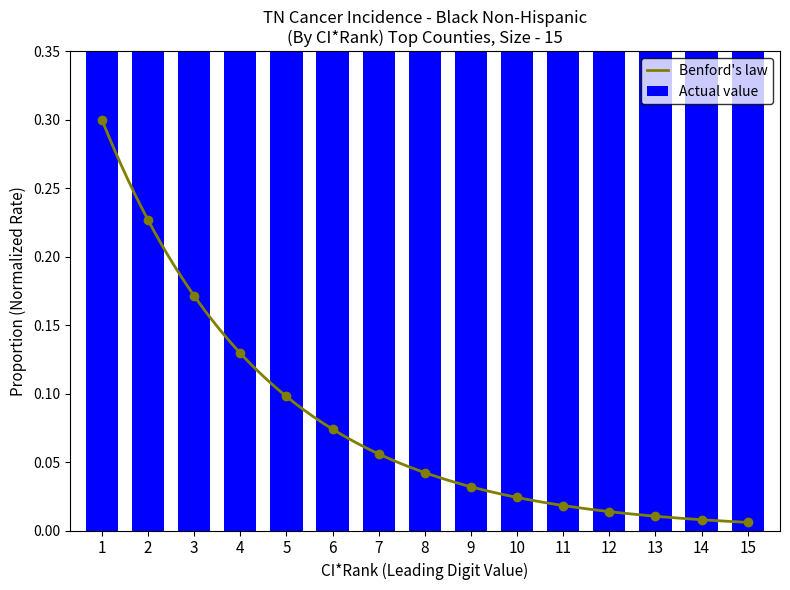

The chart shows a value of 0.2 at 12. True or false?

False